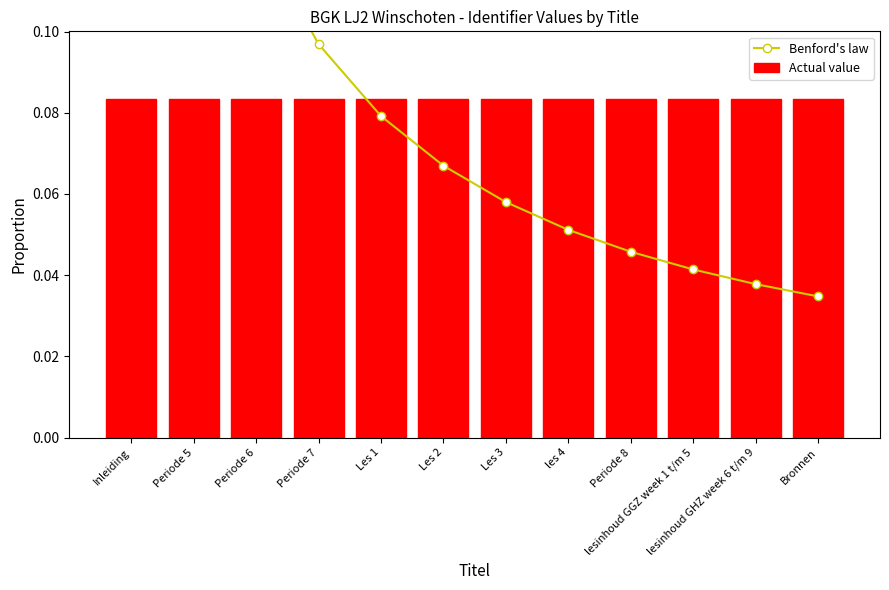

What is the difference between the Benford's law values at Periode 5 and les 4?

0.1